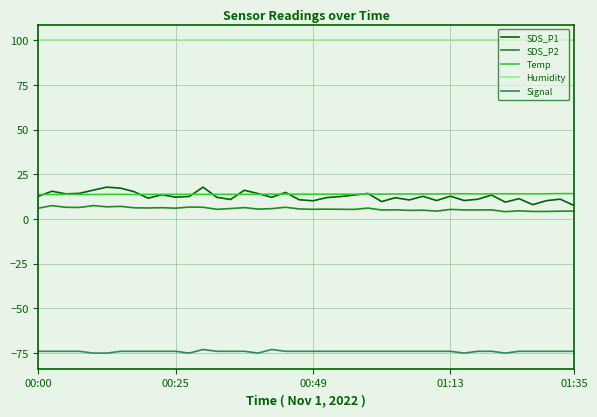

Which series has the widest spread of values?

SDS_P1